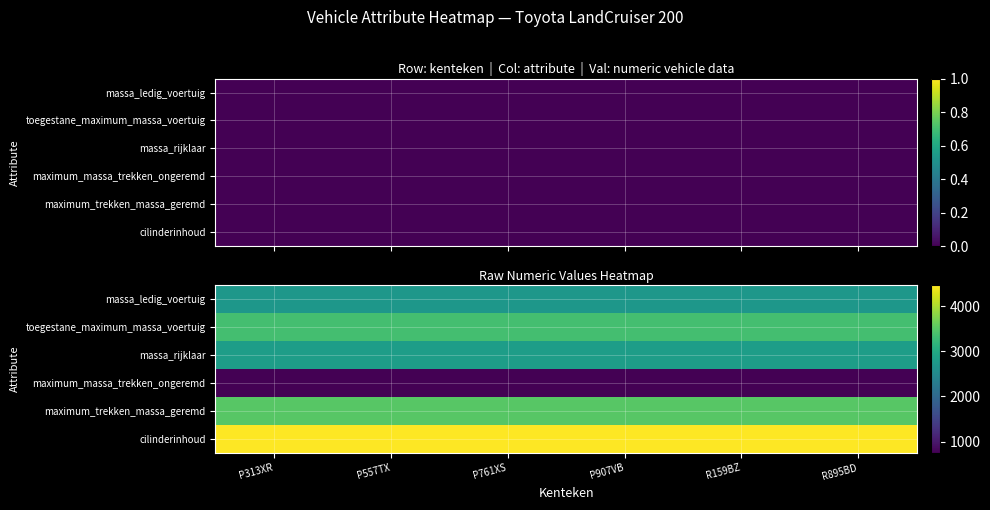

Which category has the lowest value in the massa_ledig_voertuig series?

P313XR